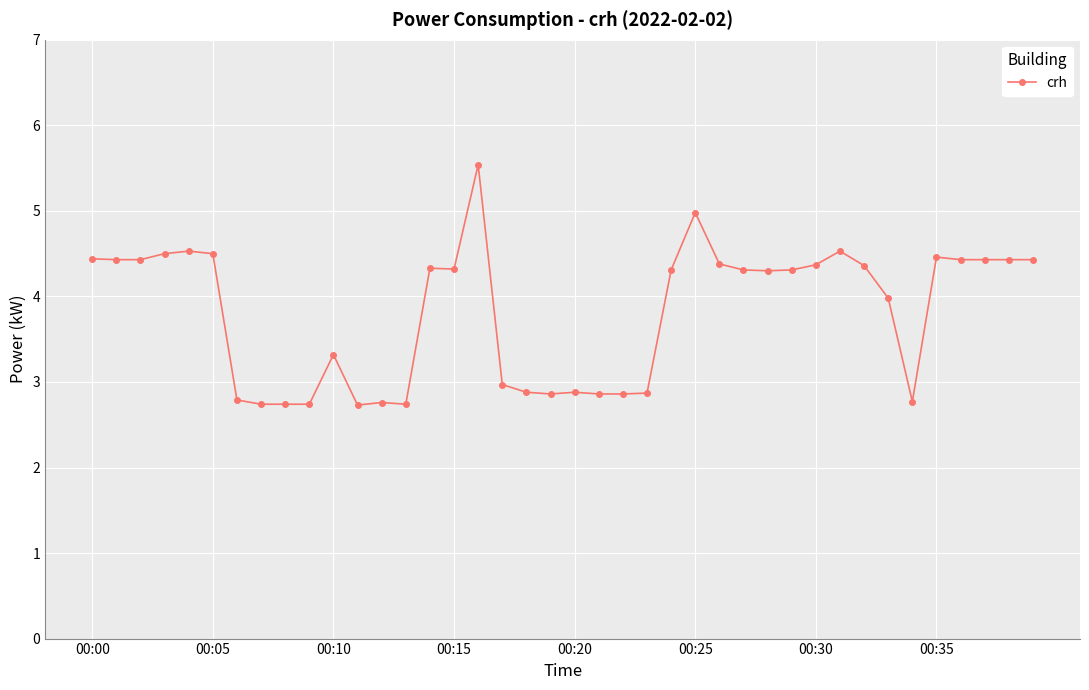

True or false: there are more than 0 points higher than both neighbors.

True